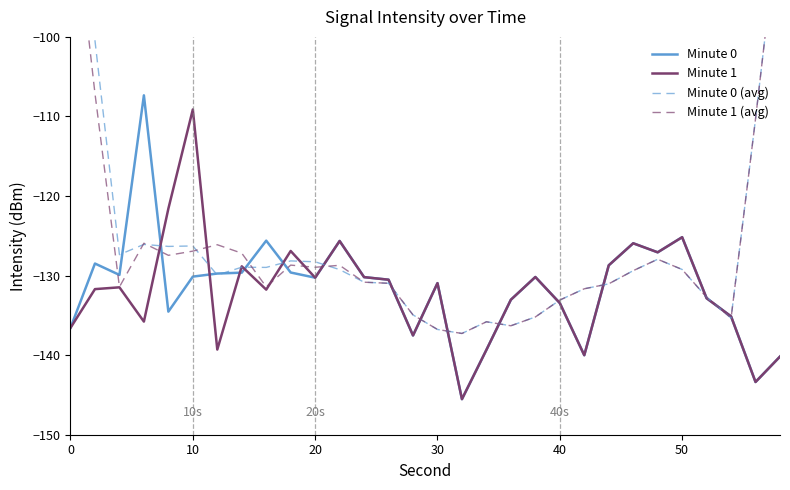

Is it true that Minute 1 equals -78.0 at 0?

False